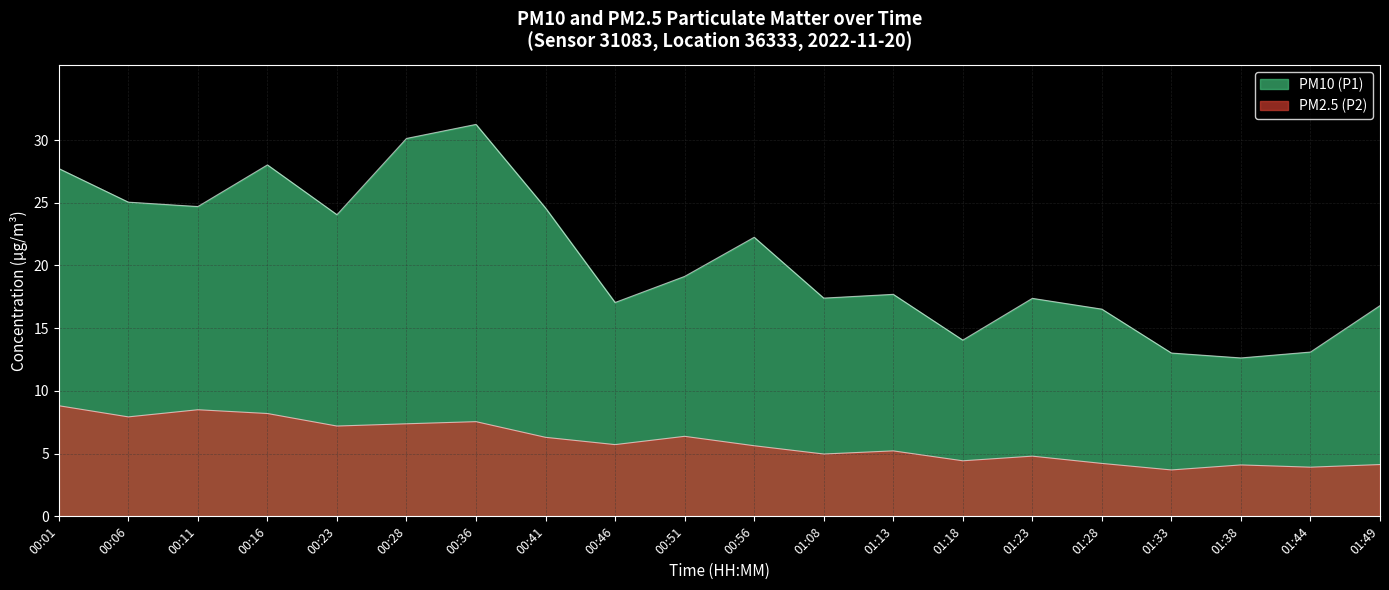

What is the maximum value for PM2.5 (P2)?

8.8